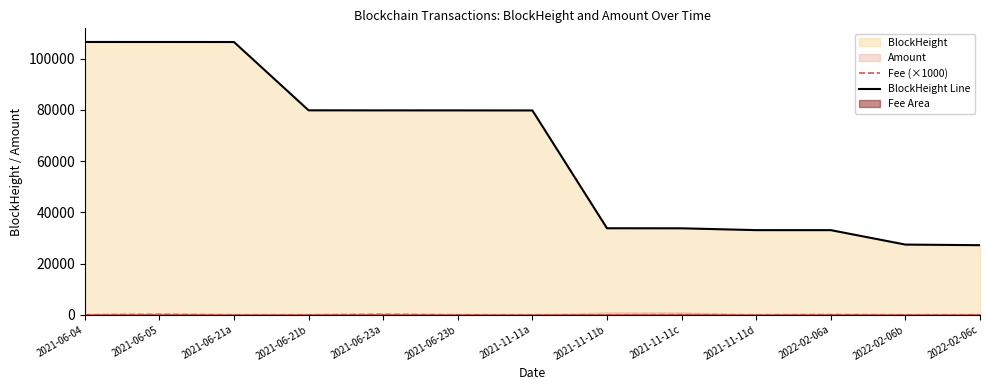

At which label does BlockHeight Line first exceed 79802?

2021-06-04